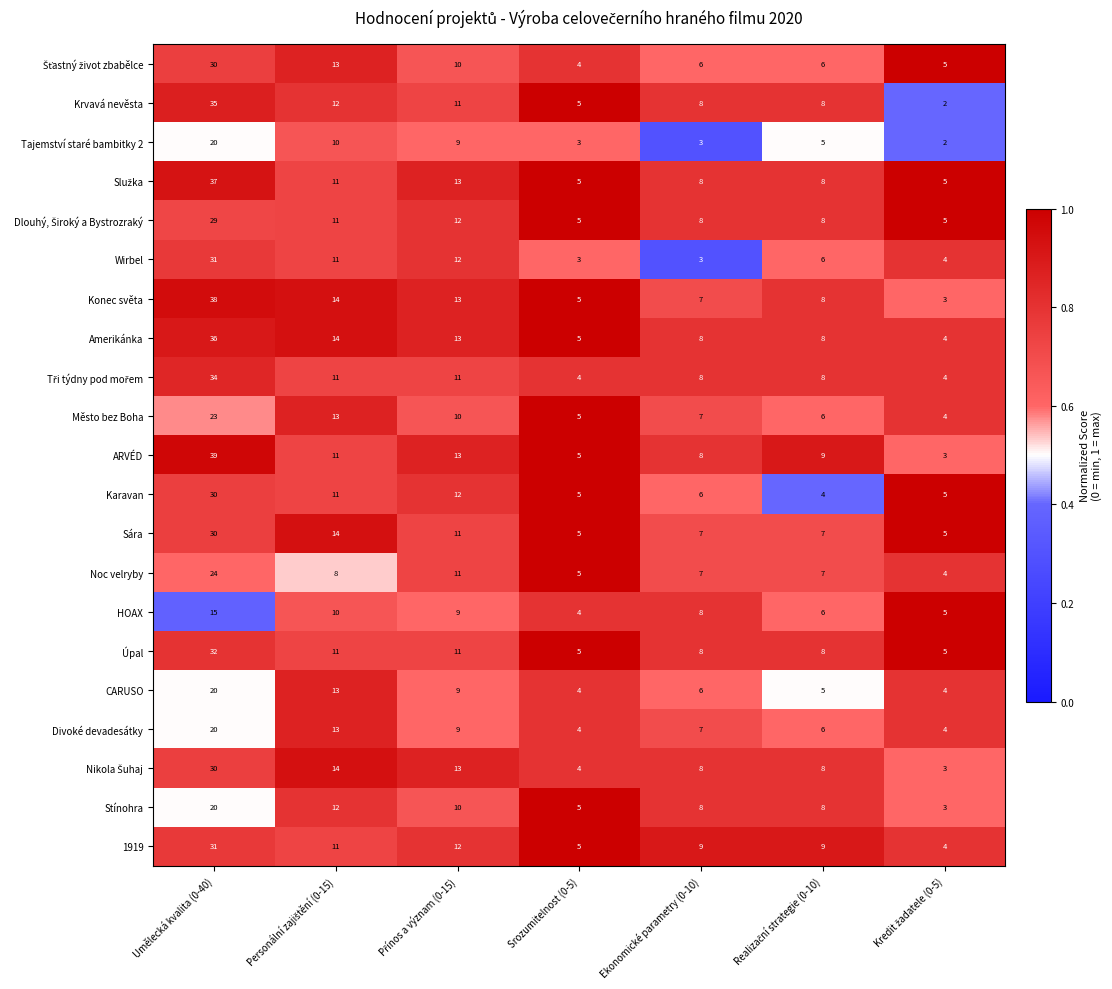

How many Úpal values are between 5 and 11?

6